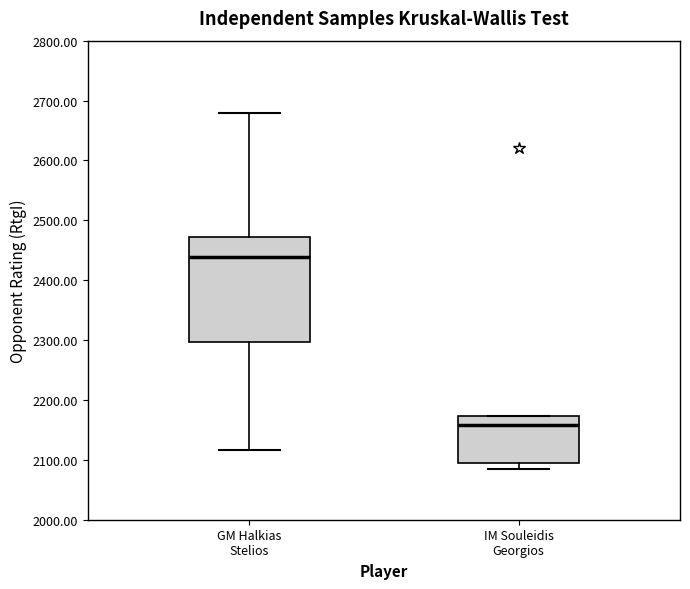

Which box has the highest median line?

GM Halkias Stelios